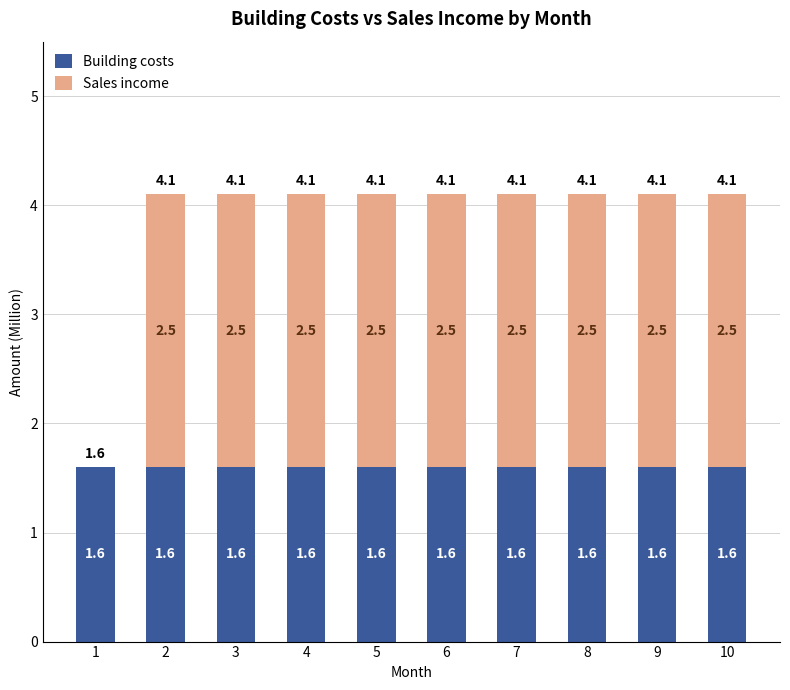

What are all the series names shown in the legend?

Building costs, Sales income